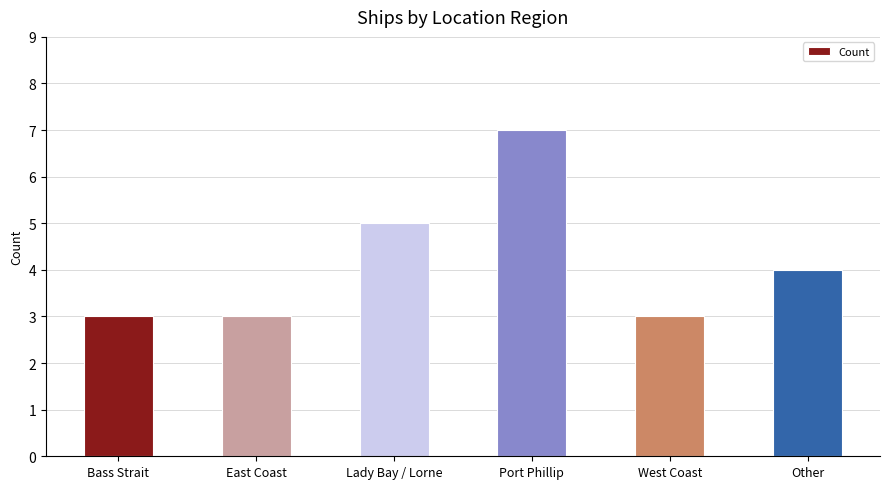

What is the minimum value shown in the chart?

3